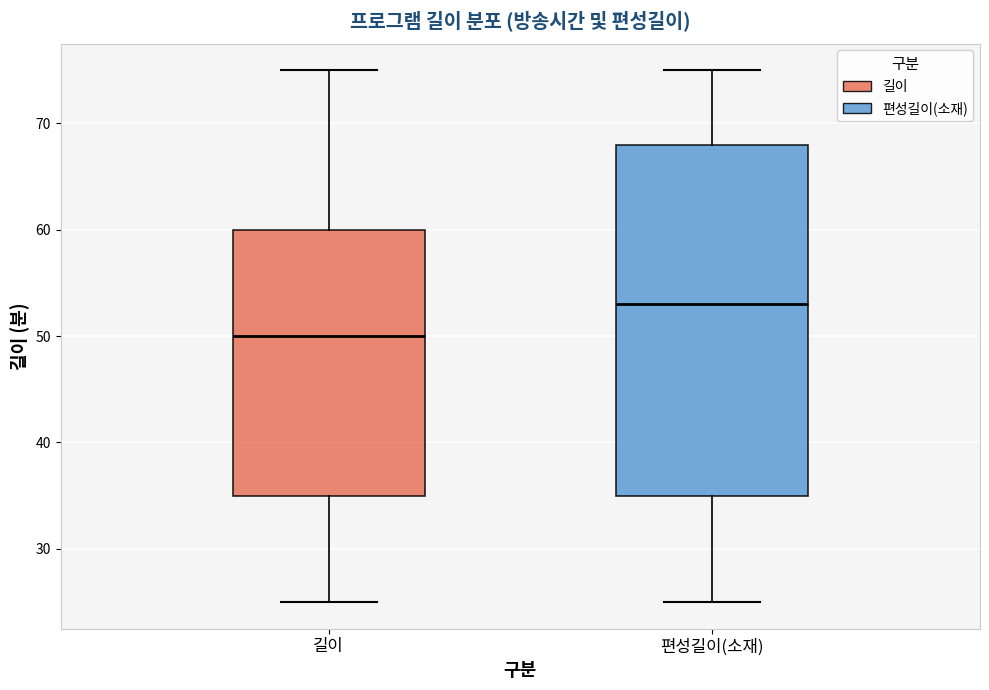

Reading left to right, transcribe this box plot: for each box, give where its median line is, the range the box spans, and where its two whiskers end, as read against the y-axis. The values are not printed on the chart, so give them approximately, as read against the axis.

길이: median 50, box 35 to 60, whiskers 25 to 75
편성길이(소재): median 53, box 35 to 68, whiskers 25 to 75